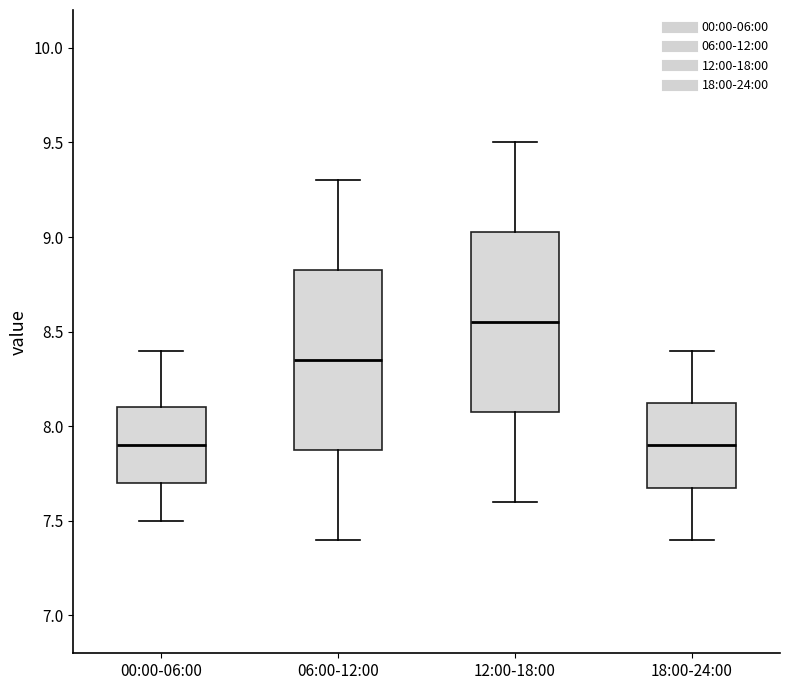

Reading left to right, transcribe this box plot: for each box, give where its median line is, the range the box spans, and where its two whiskers end, as read against the y-axis. The values are not printed on the chart, so give them approximately, as read against the axis.

00:00-06:00: median 7.90, box 7.70 to 8.10, whiskers 7.50 to 8.40
06:00-12:00: median 8.35, box 7.90 to 8.85, whiskers 7.40 to 9.30
12:00-18:00: median 8.55, box 8.10 to 9.05, whiskers 7.60 to 9.50
18:00-24:00: median 7.90, box 7.70 to 8.15, whiskers 7.40 to 8.40